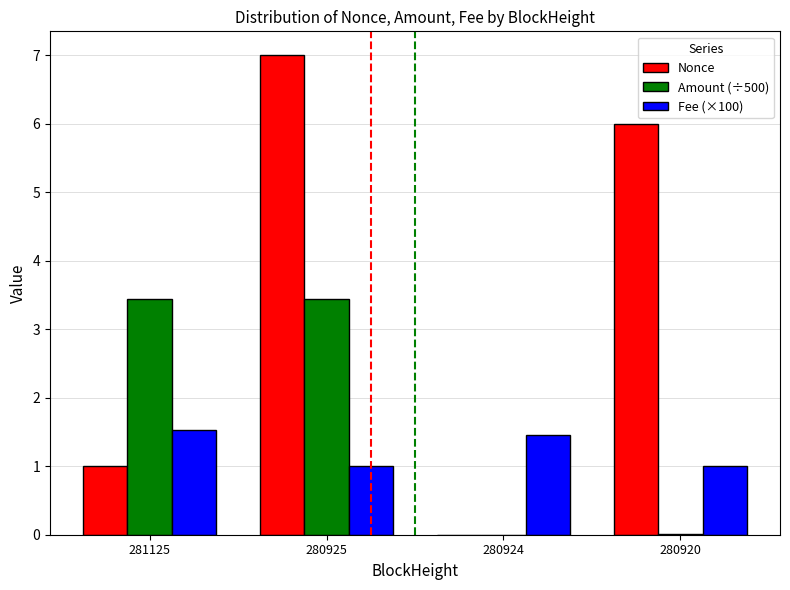

What is the greatest value displayed?

7.0